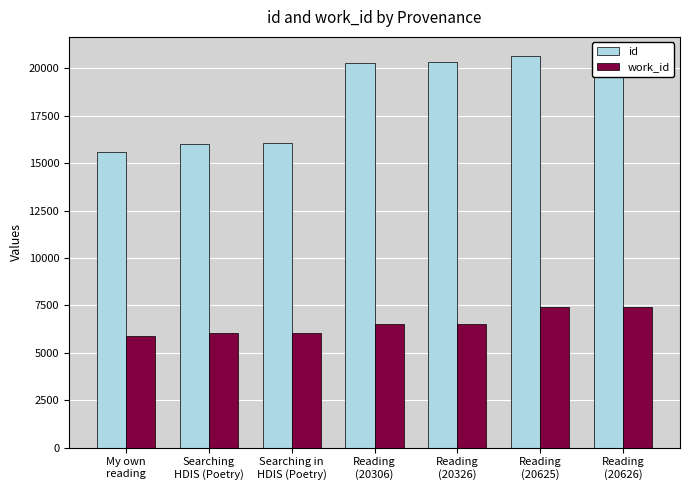

At how many categories does at least one series exceed 9410?

7